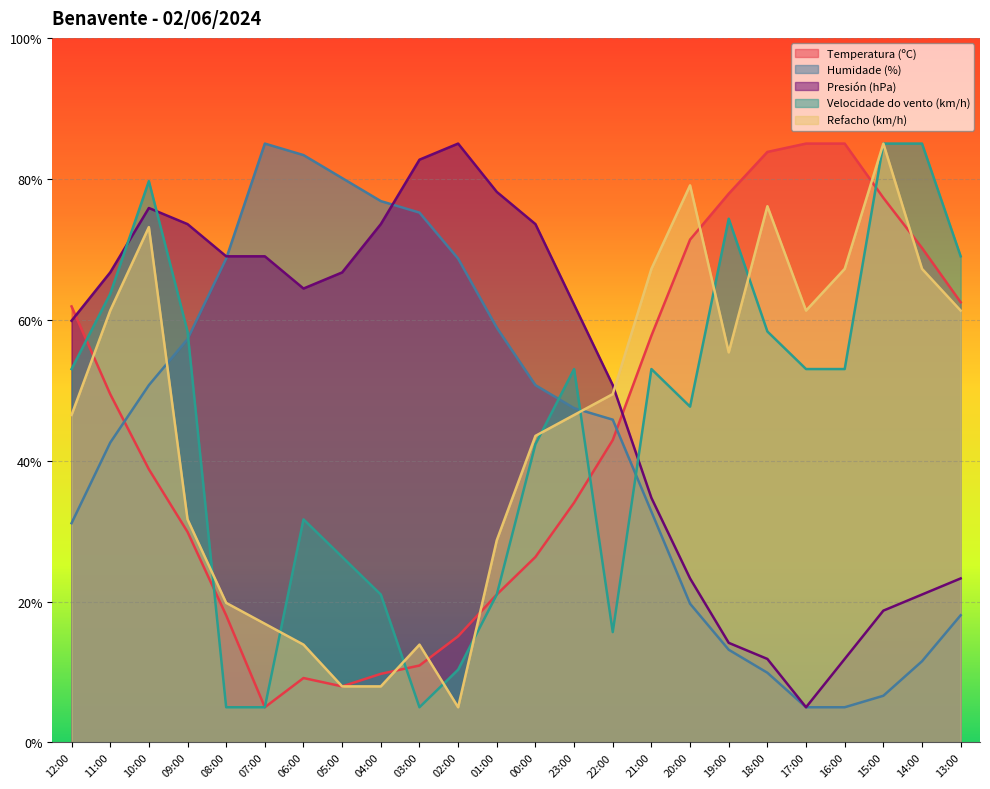

What is the difference between the highest and lowest values at 23:00?

28.1